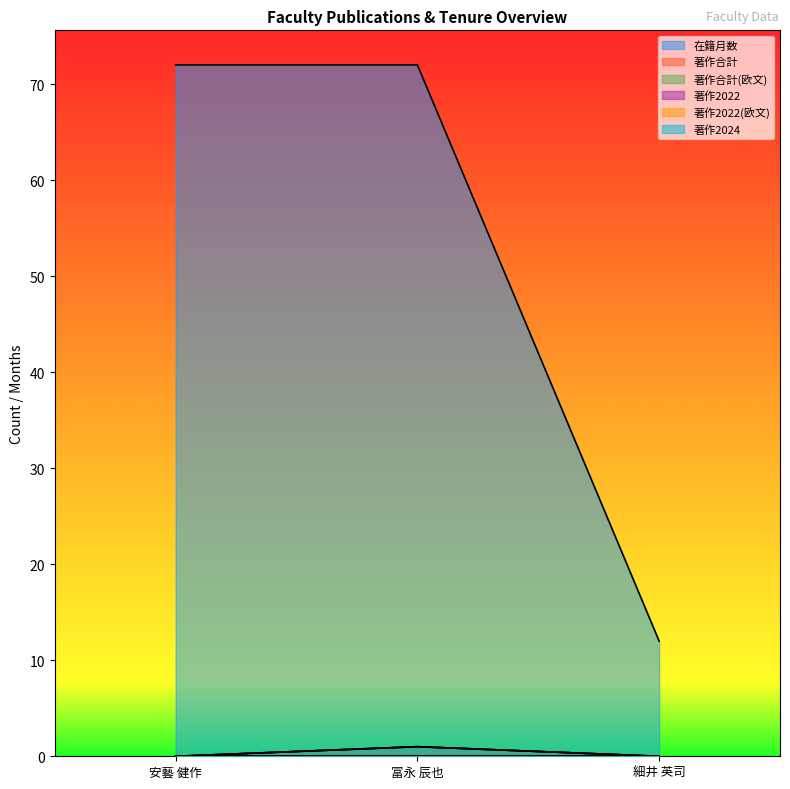

Does the chart display data point markers on the line(s)?

No